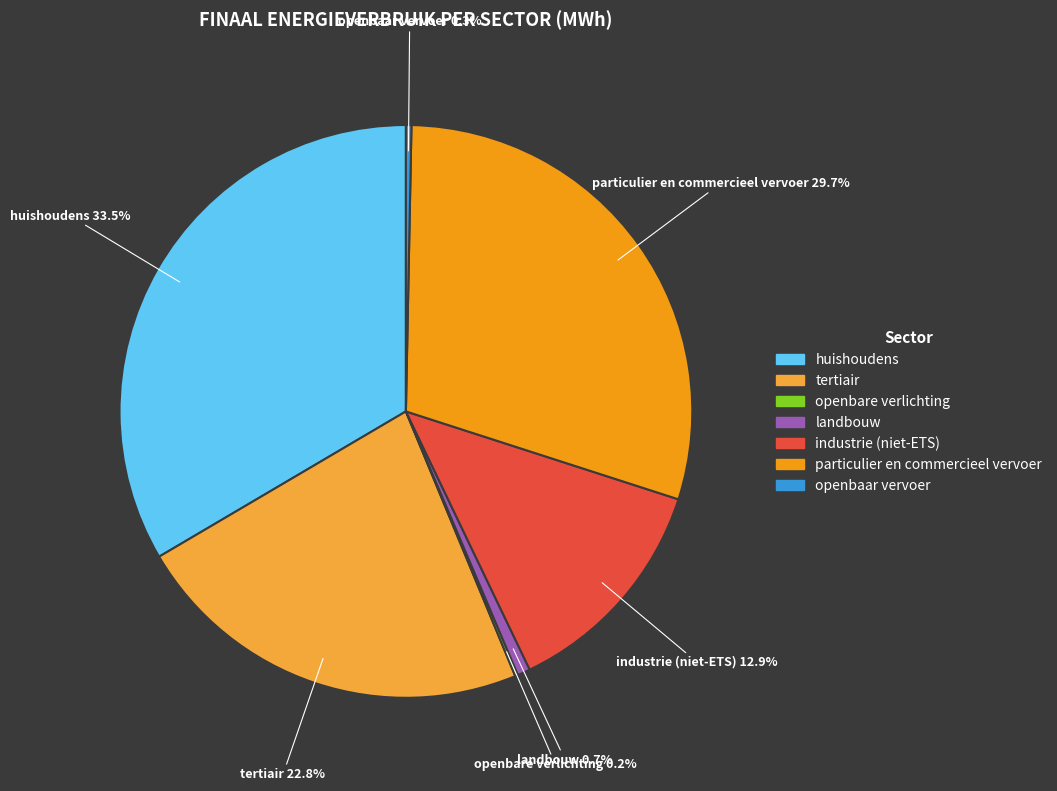

Does any single category account for the majority?

No